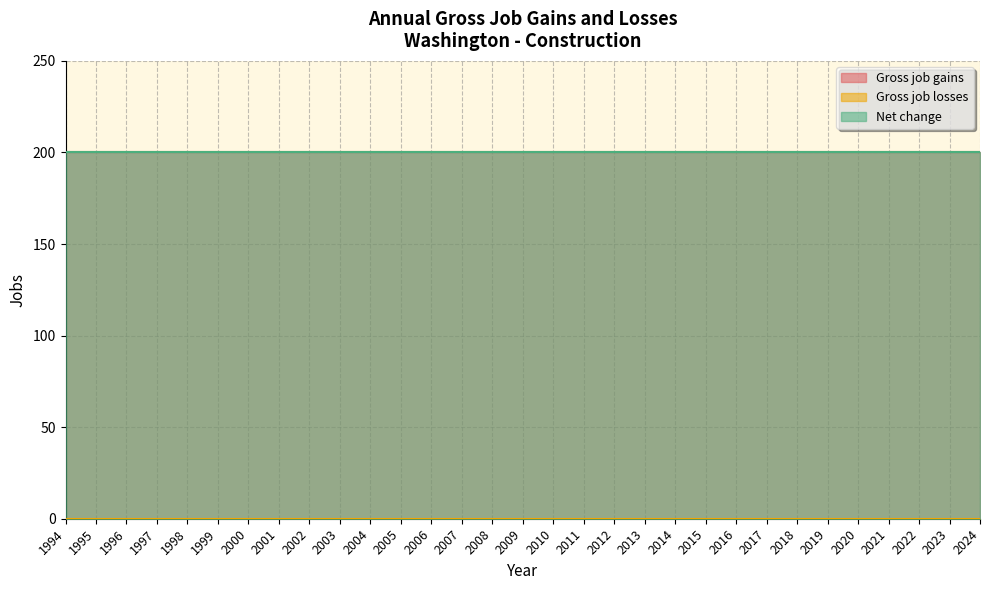

The Net change series shows 313 at 2005. True or false?

False